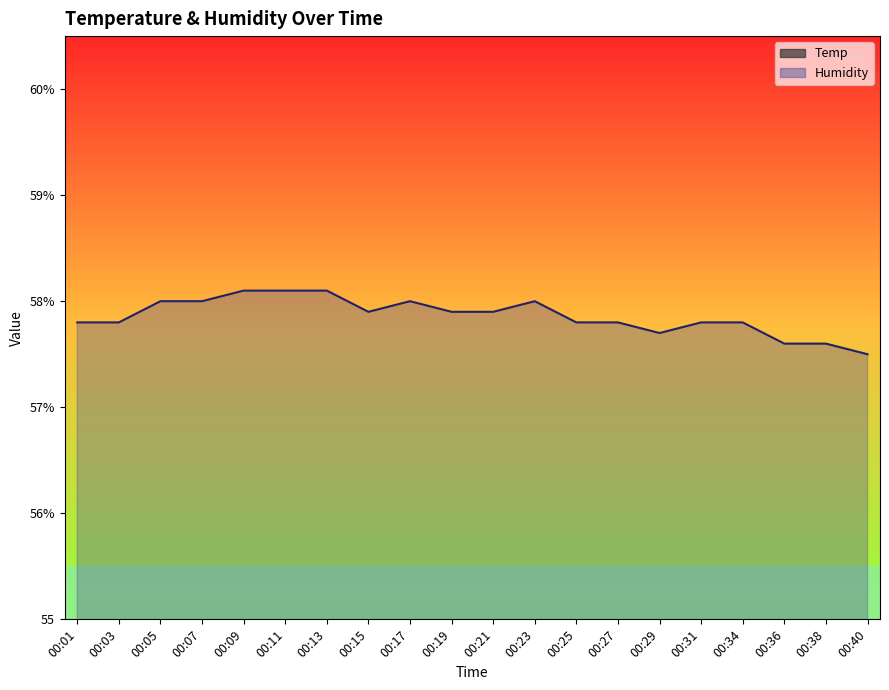

What is the approximate value of Humidity at 00:13?

58.1